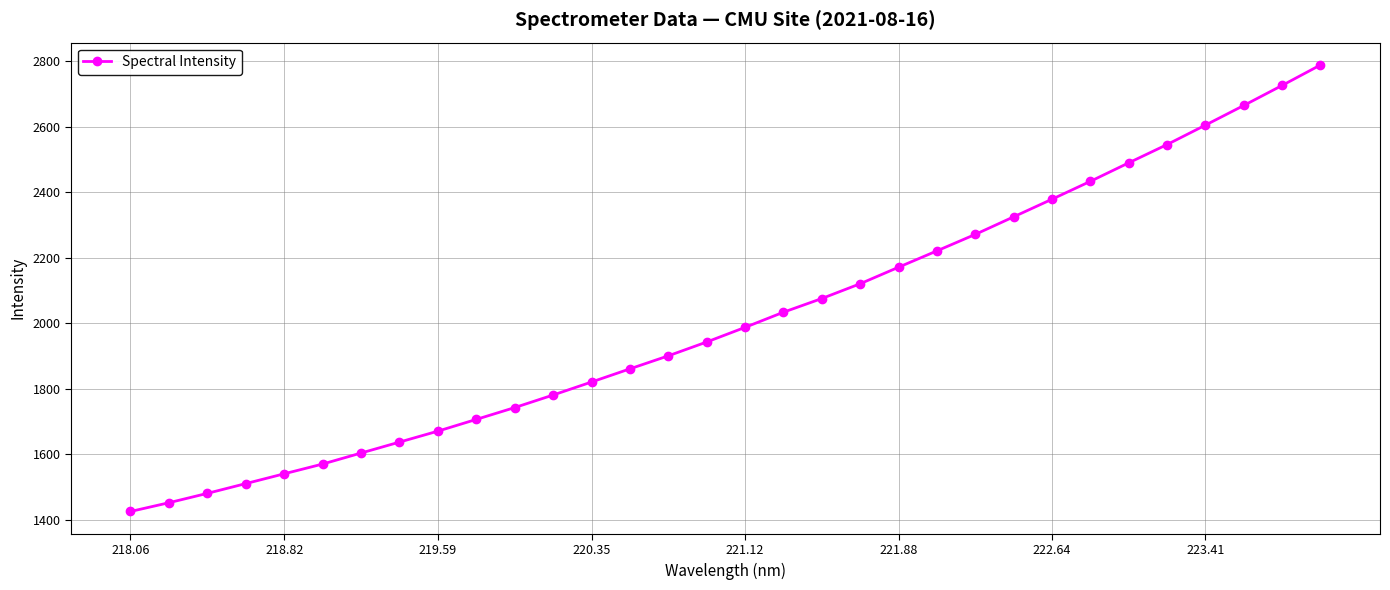

How many data points are less than 1987?

16